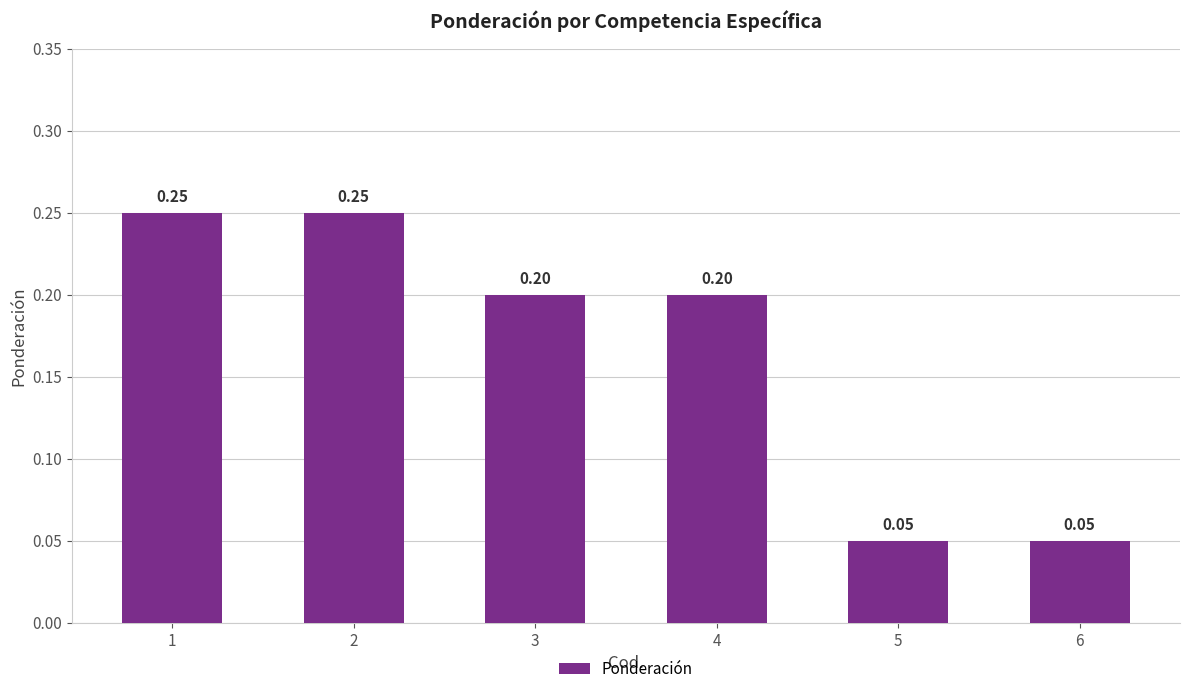

Are the bars horizontal?

No